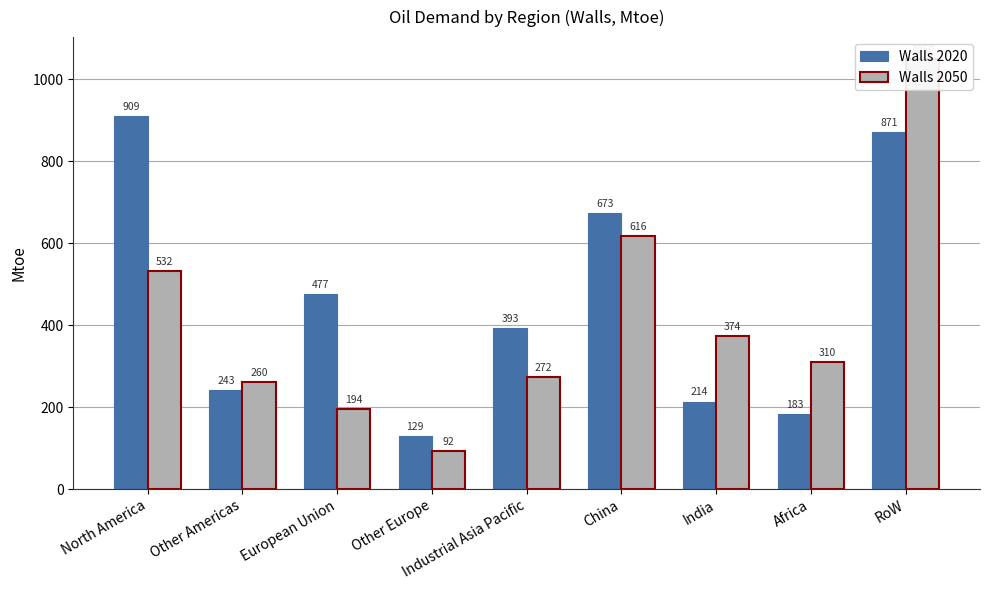

What is the sum of all Walls 2020 values?

4091.5